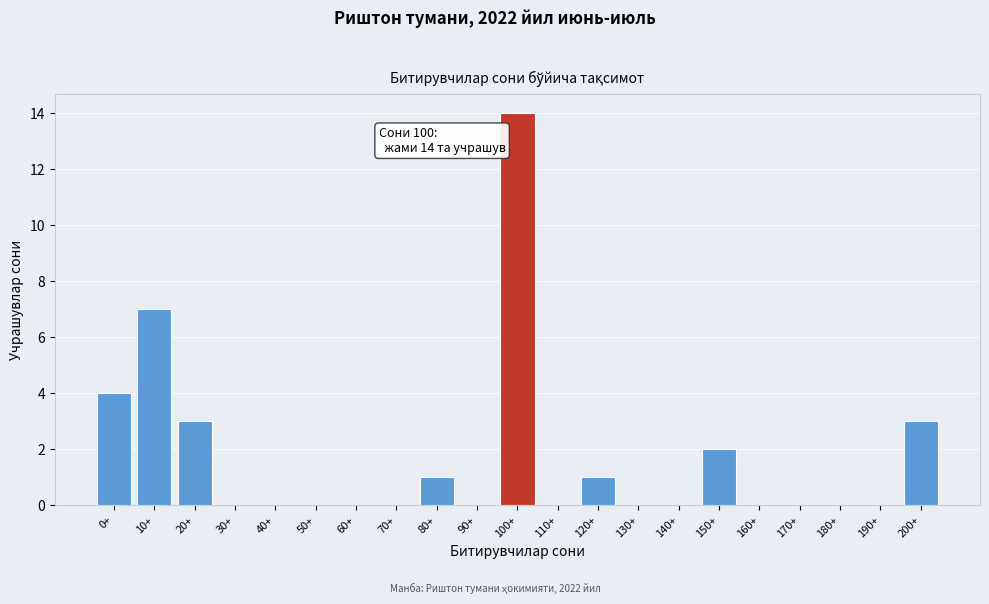

Reading left to right, what are all the values shown in this chart?

0+=4	10+=7	20+=3	30+=0	40+=0	50+=0	60+=0	70+=0	80+=1	90+=0	100+=14	110+=0	120+=1	130+=0	140+=0	150+=2	160+=0	170+=0	180+=0	190+=0	200+=3